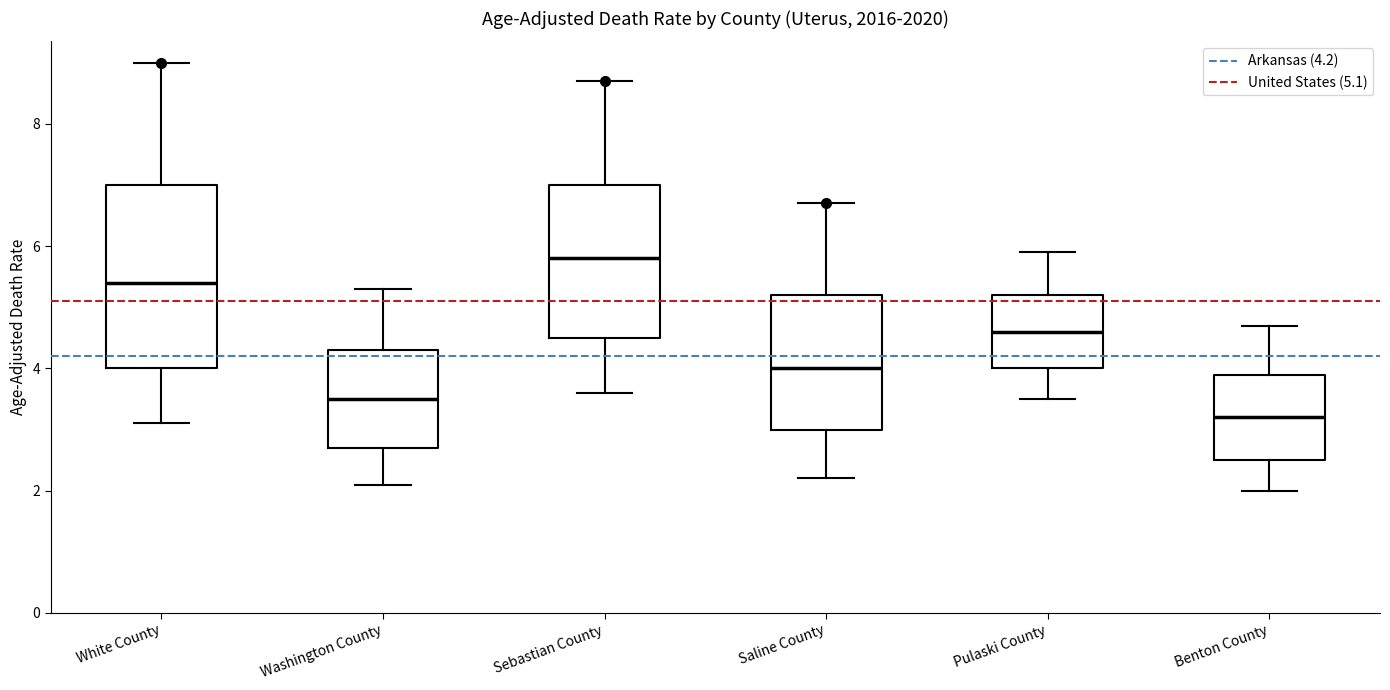

Comparing the boxes themselves (not the whiskers), which one is the tallest?

White County